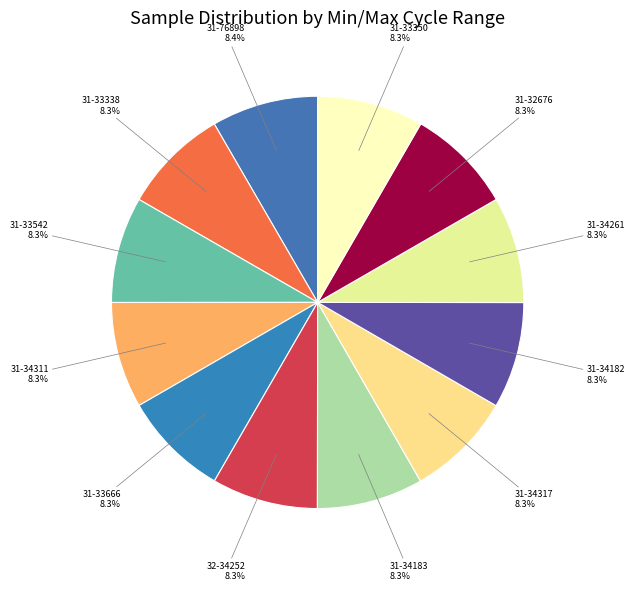

To the nearest percent, what portion does 31-33350 represent?

8%